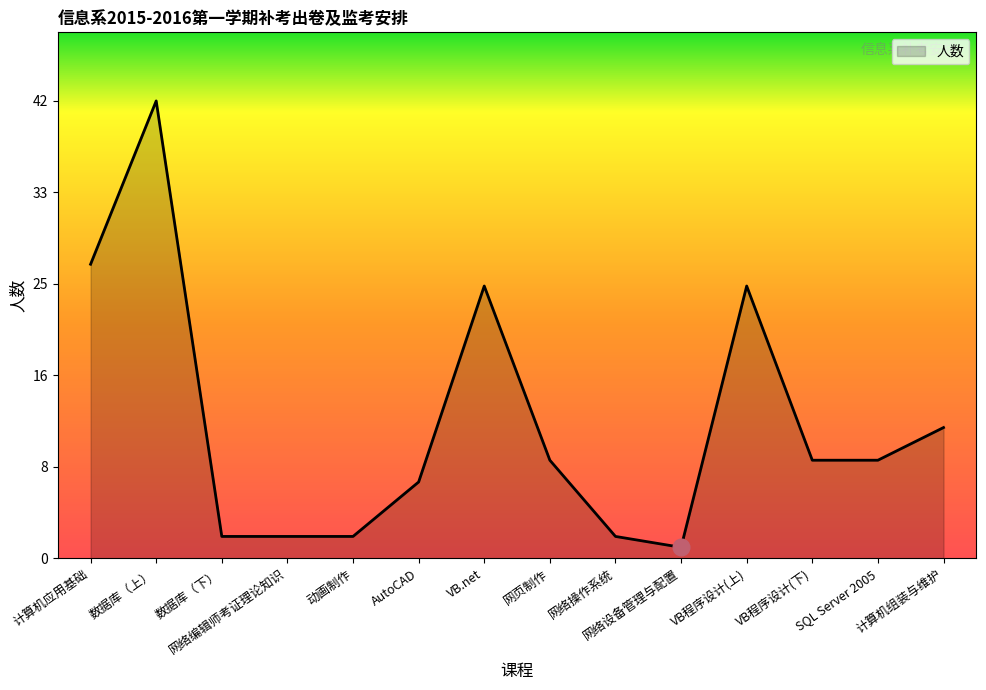

What is the difference between the maximum and minimum values?

41